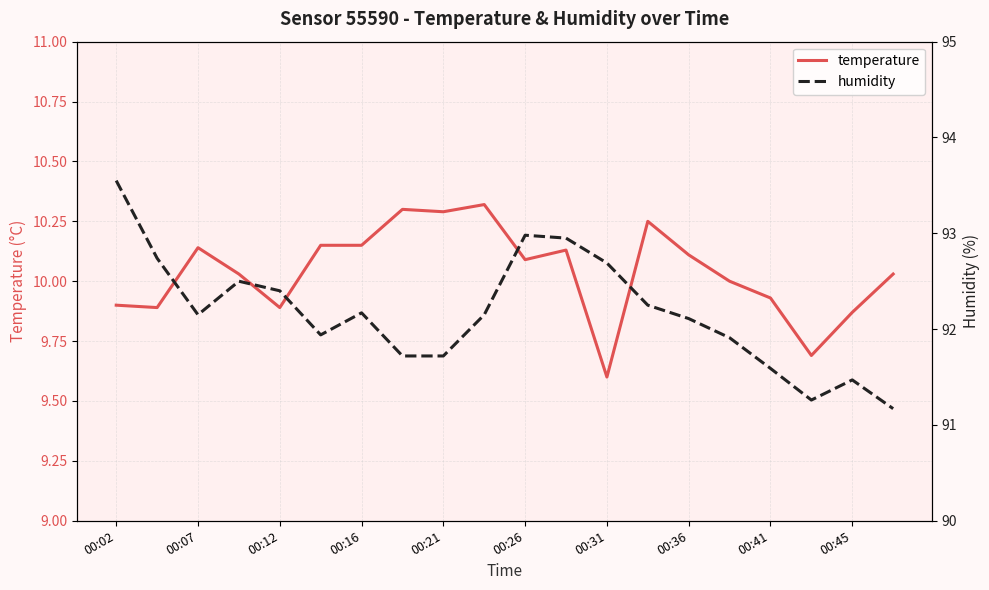

What are all the series names shown in the legend?

temperature, humidity